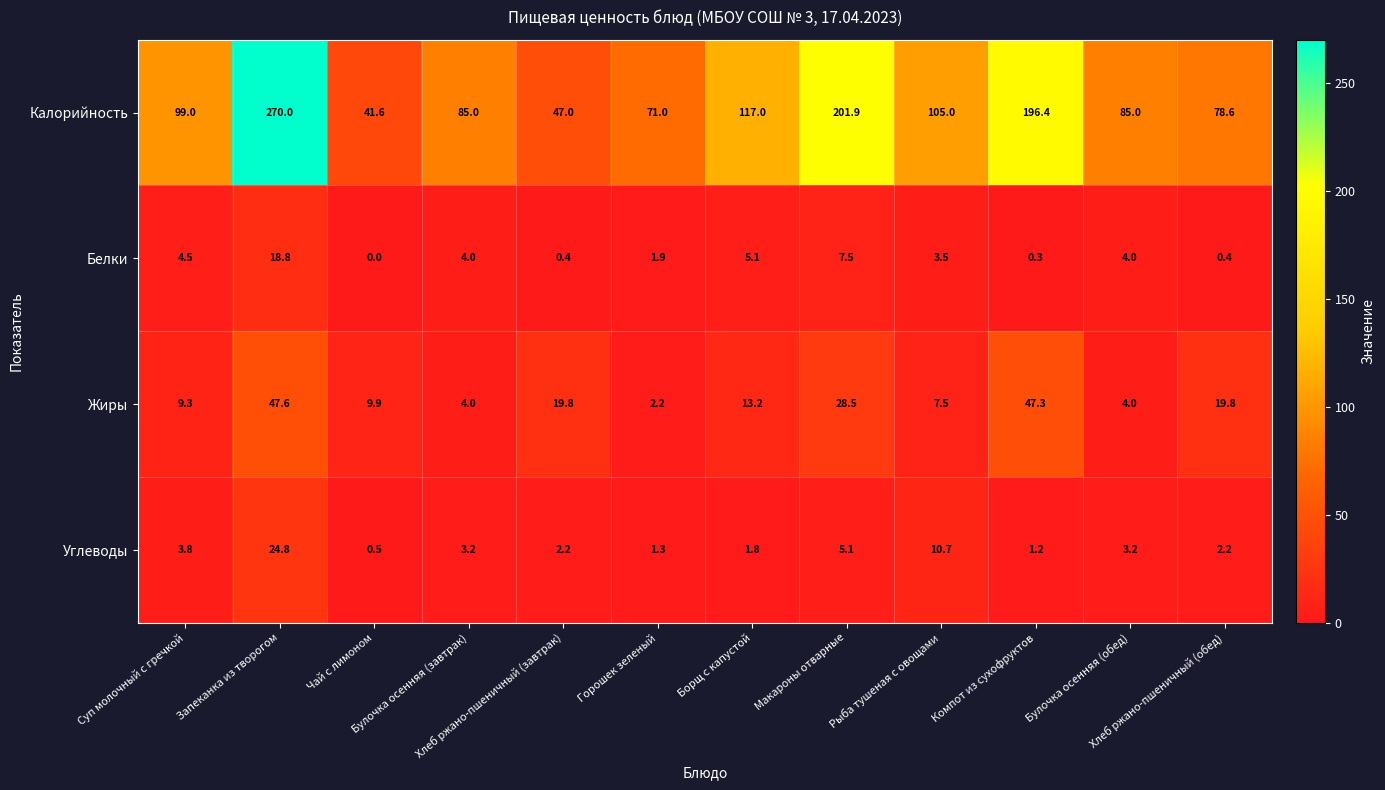

What is the lowest value of the Углеводы series?

0.5